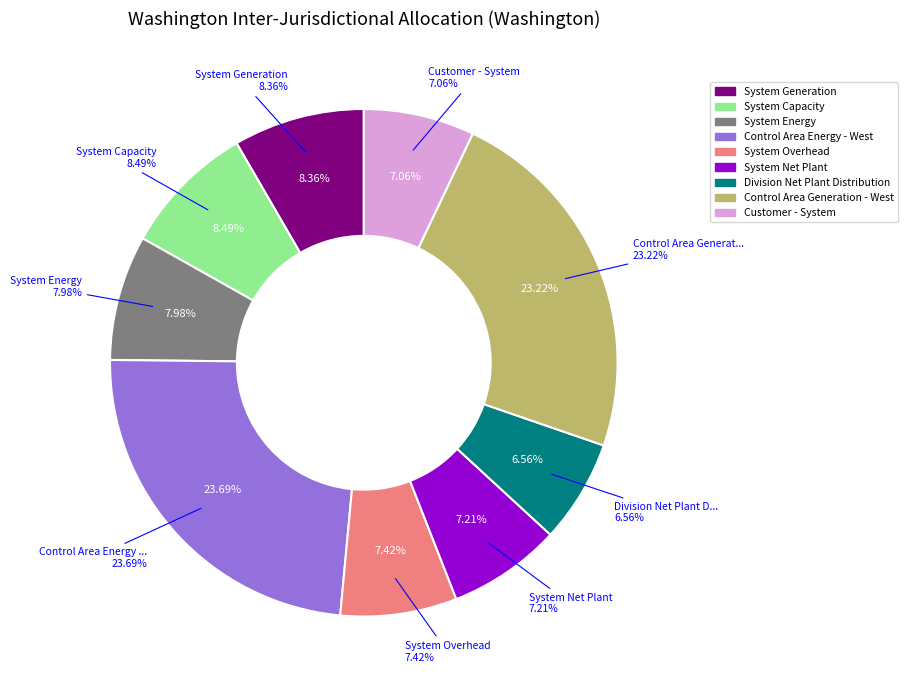

Combined, what portion of the pie is Division Net Plant Distribution and System Overhead?

14.0%